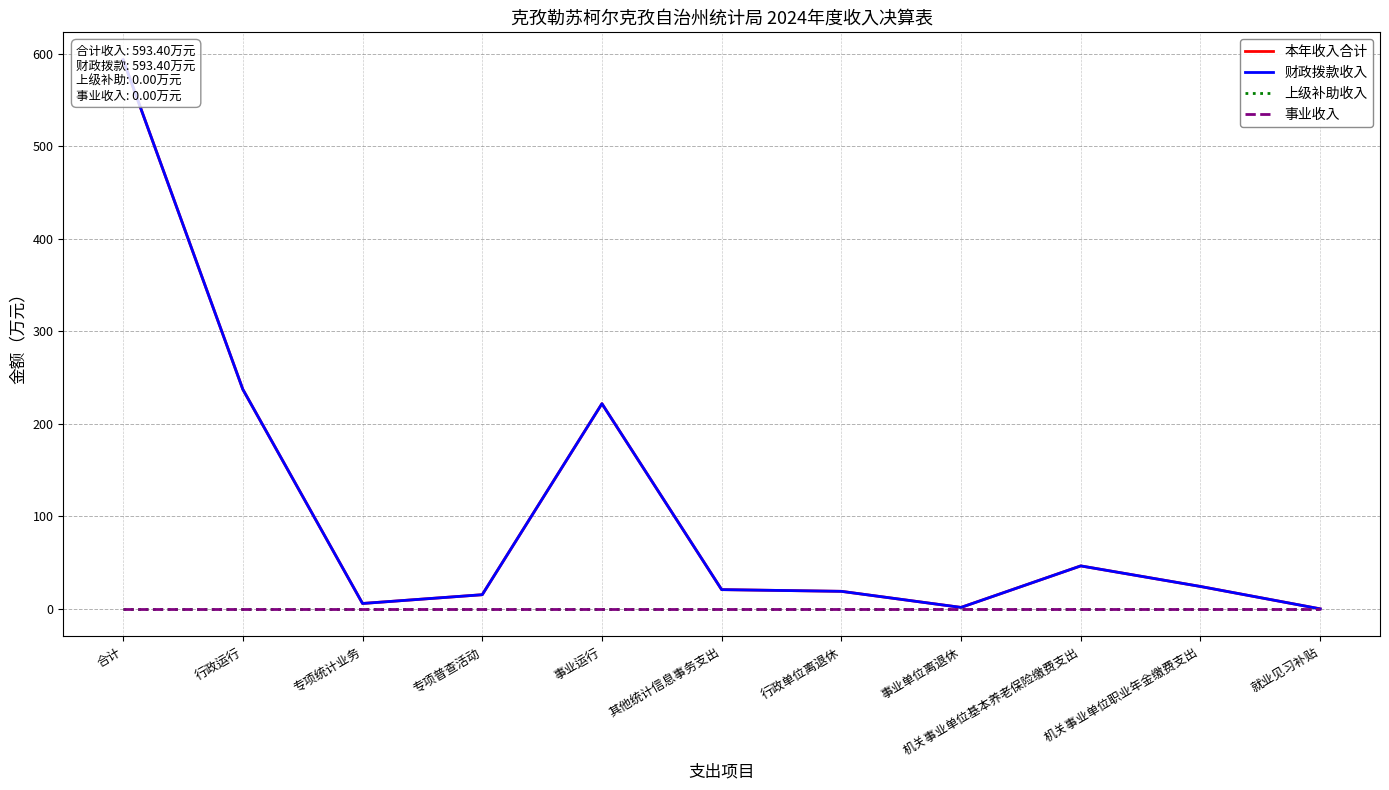

The value of 事业收入 at 专项普查活动 is 0.0. True or false?

True